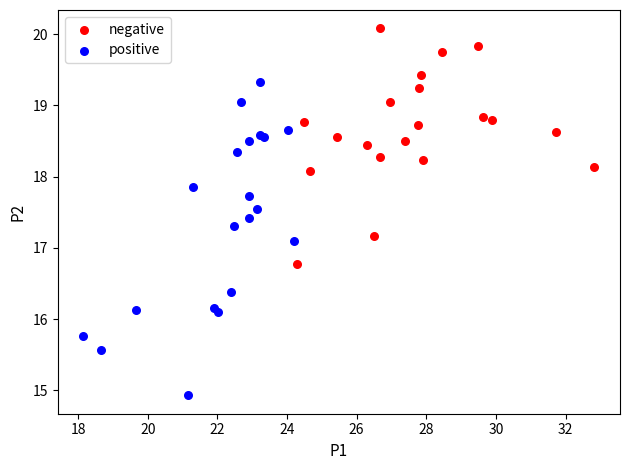

Which series contains the lowest Y value?

positive